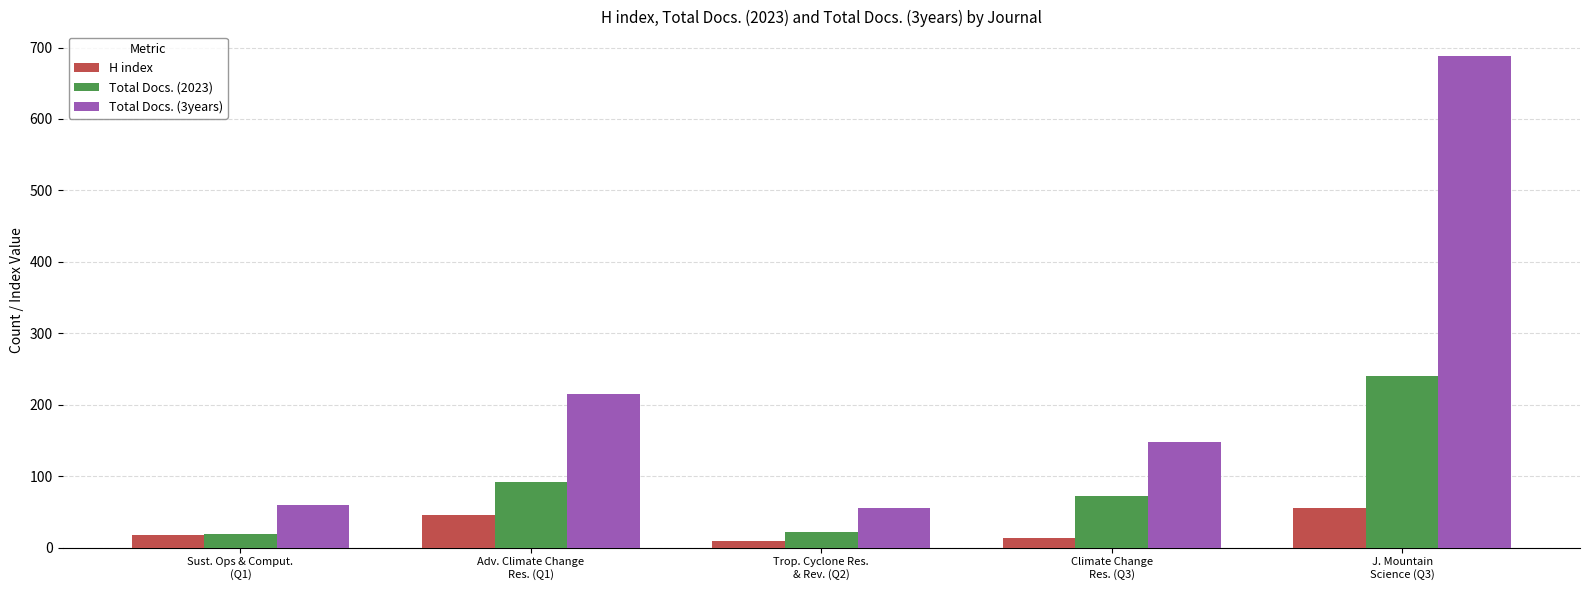

What is the difference between the highest and lowest values at Trop. Cyclone Res.
& Rev. (Q2)?

47